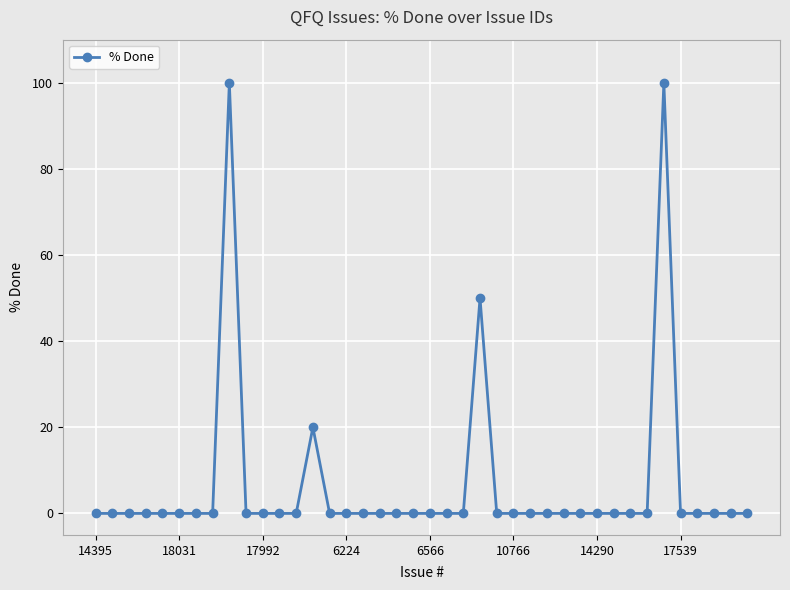

What is the greatest value displayed?

100